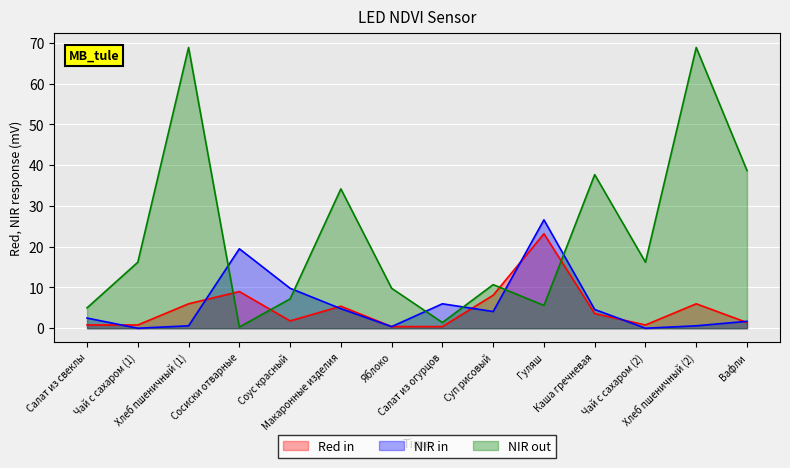

True or false: Белки and Углеводы cross at least once.

True